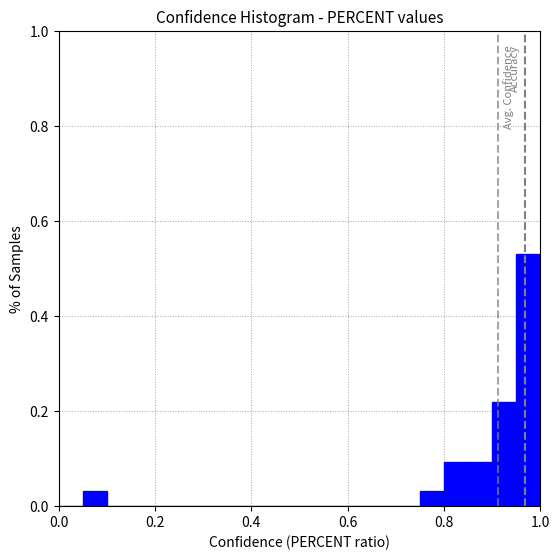

Around what value on the x-axis is the tallest bar? Give the approximate position of its centre, as read against the axis.

0.98